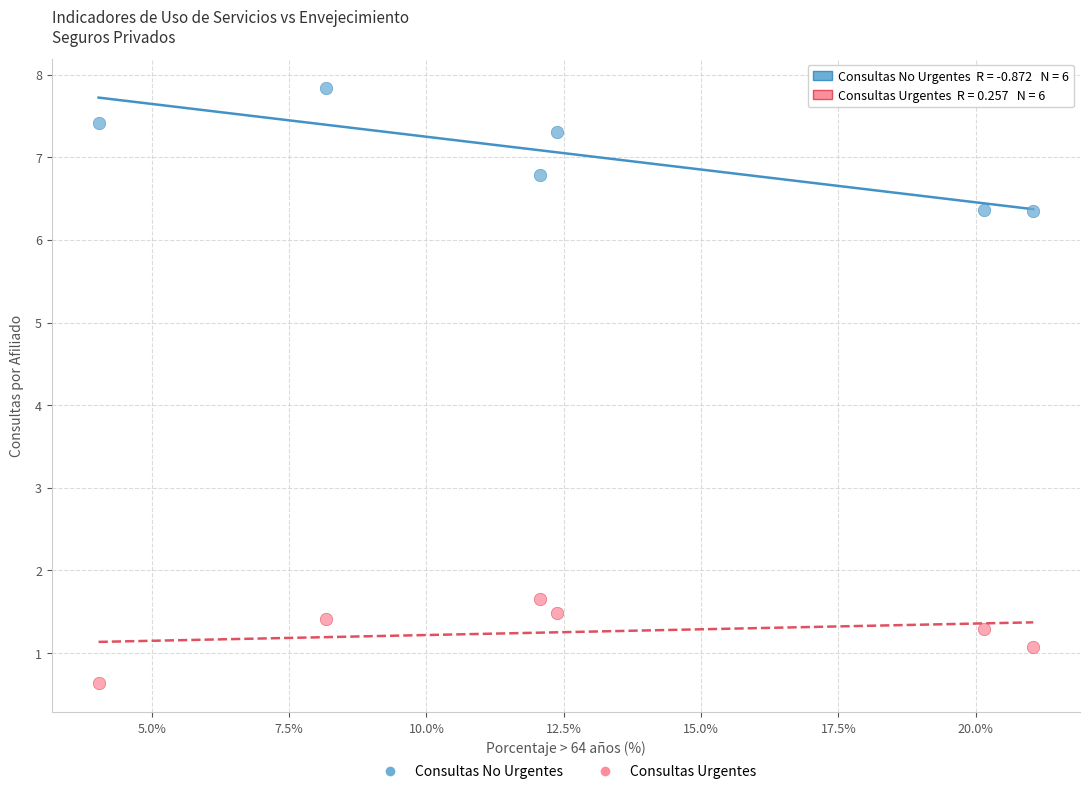

Across all data points, what is the range of Y values (max minus min)?

7.2